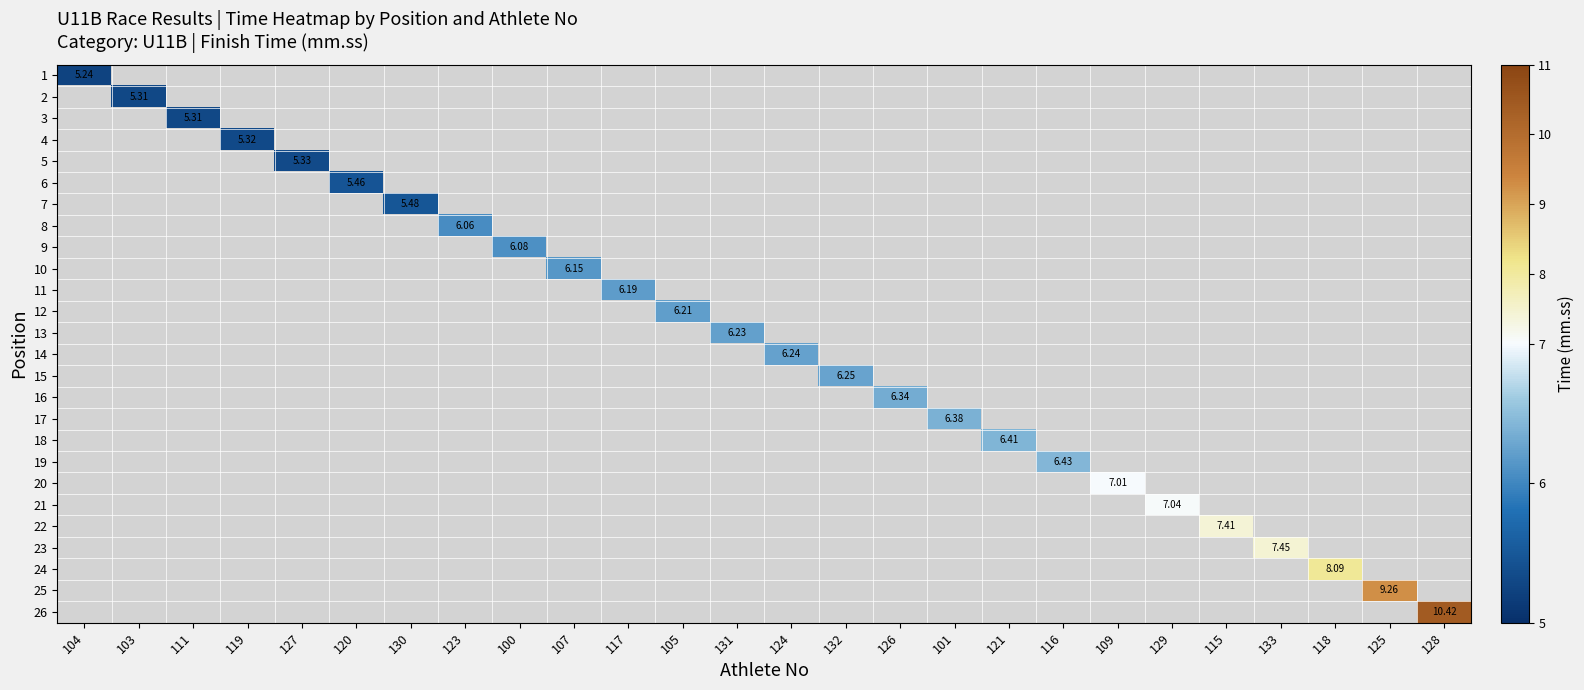

What is the highest value of the 1 series?

5.2